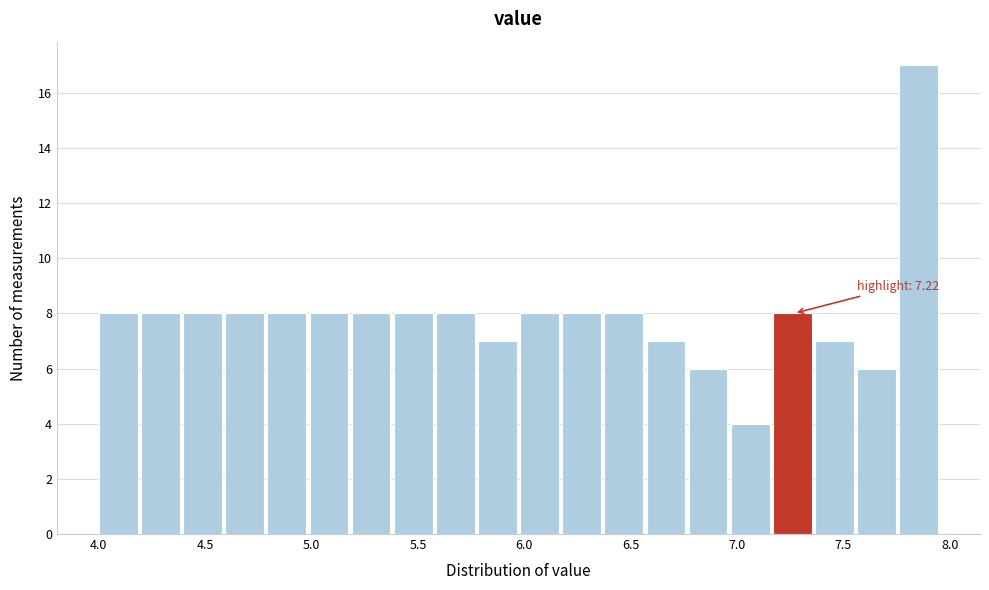

Around what value on the x-axis is the tallest bar? Give the approximate position of its centre, as read against the axis.

7.85